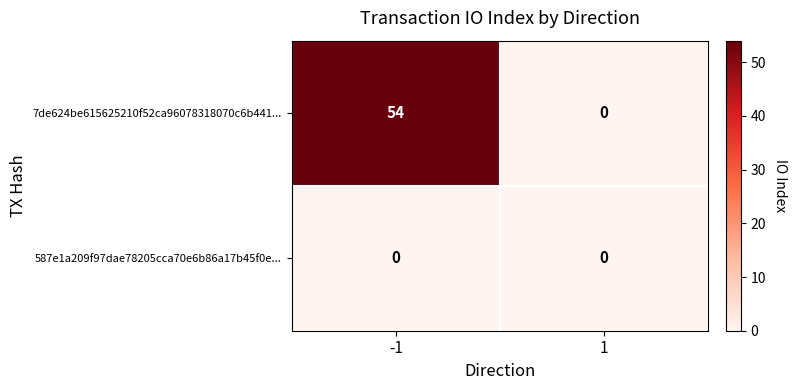

Reading right to left, transcribe all the data shown in this chart.

7de624be615625210f52ca96078318070c6b441...: 0	54
587e1a209f97dae78205cca70e6b86a17b45f0e...: 0	0